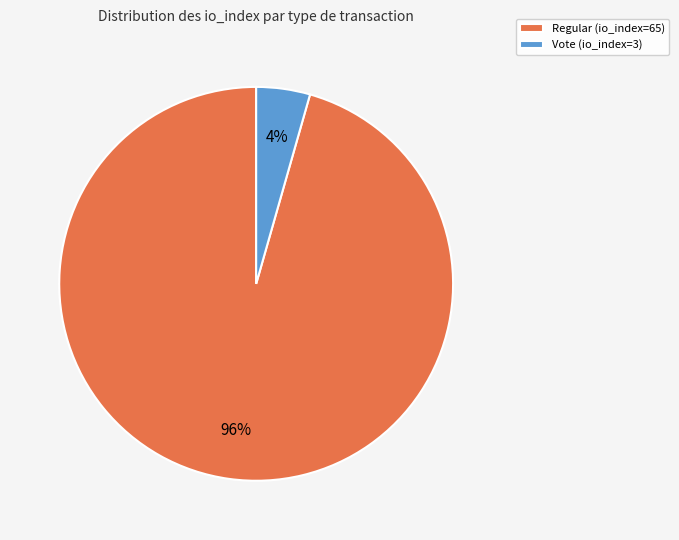

How many segments does this pie chart have?

2